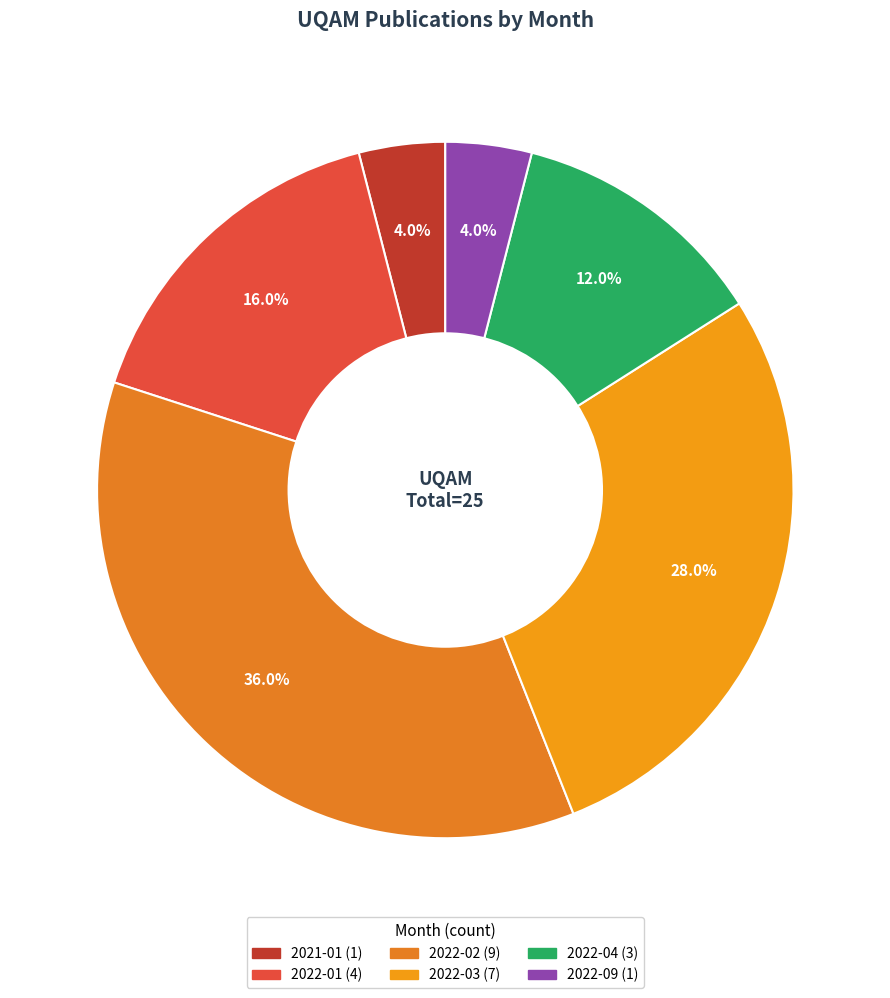

Count the number of slices in the pie.

6